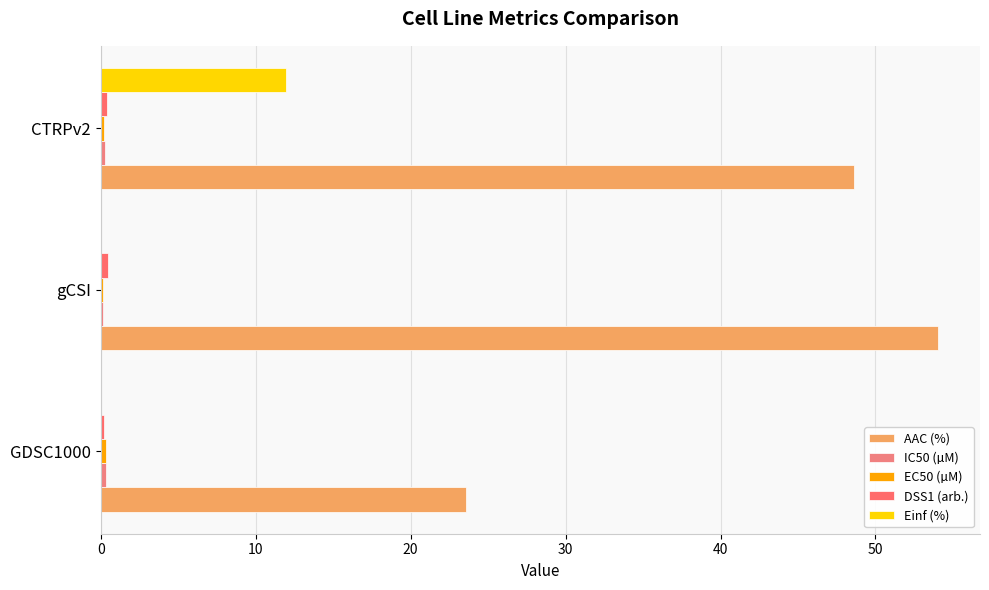

Count the number of categories in the chart.

3